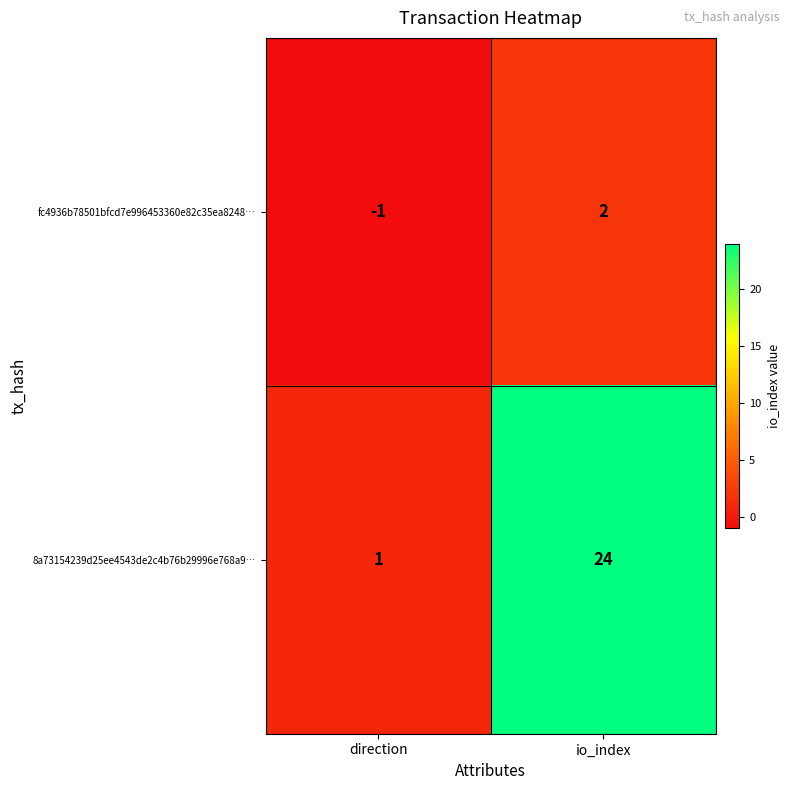

What is the smallest value displayed?

-1